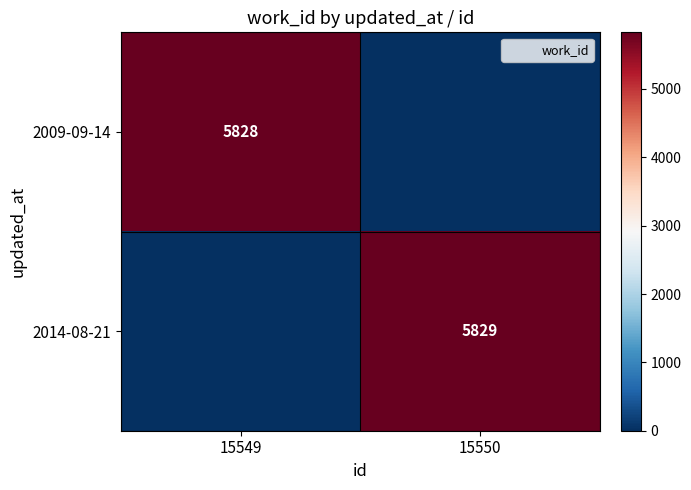

What is the difference between the maximum and minimum values in the 2009-09-14 series?

5828